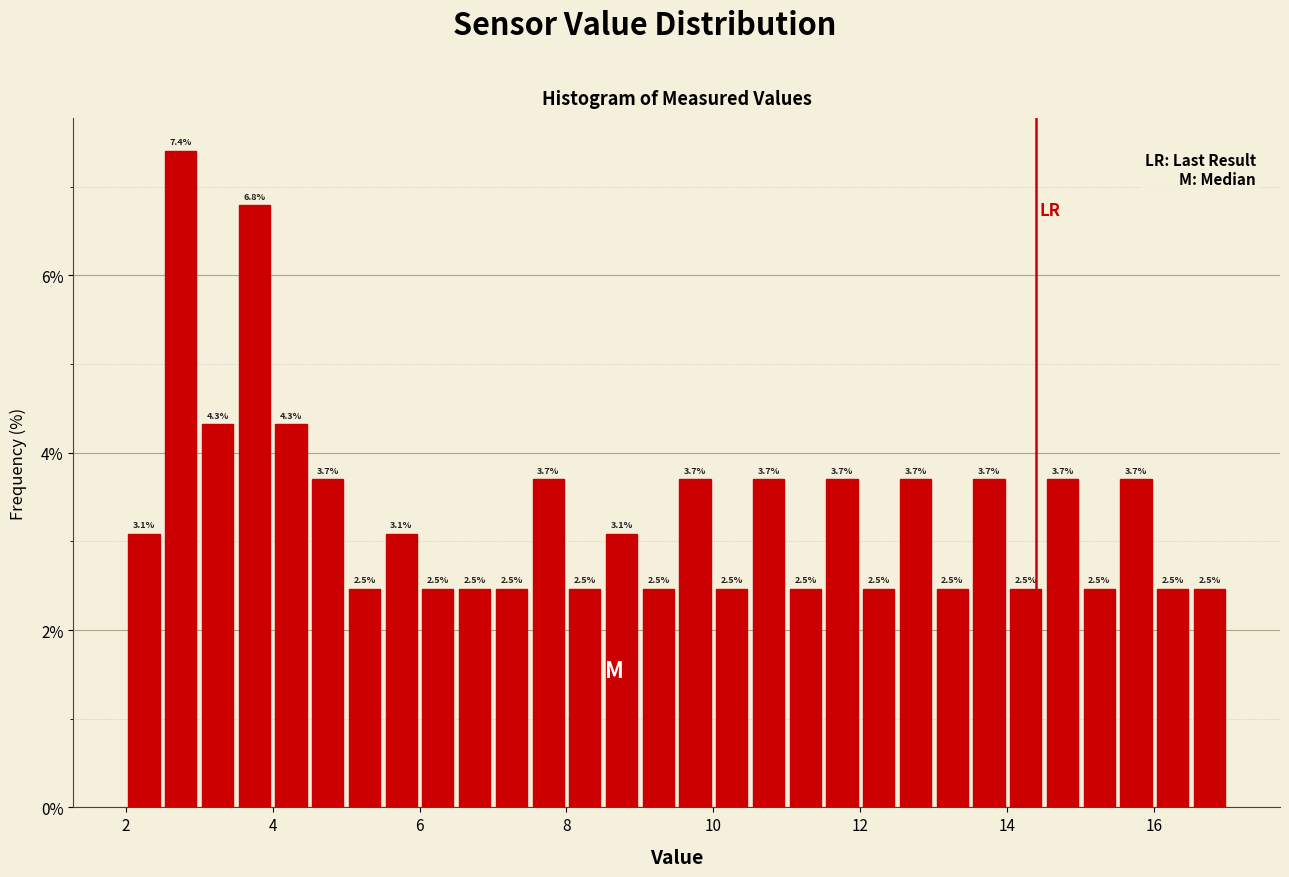

Around what value on the x-axis is the tallest bar? Give the approximate position of its centre, as read against the axis.

2.8